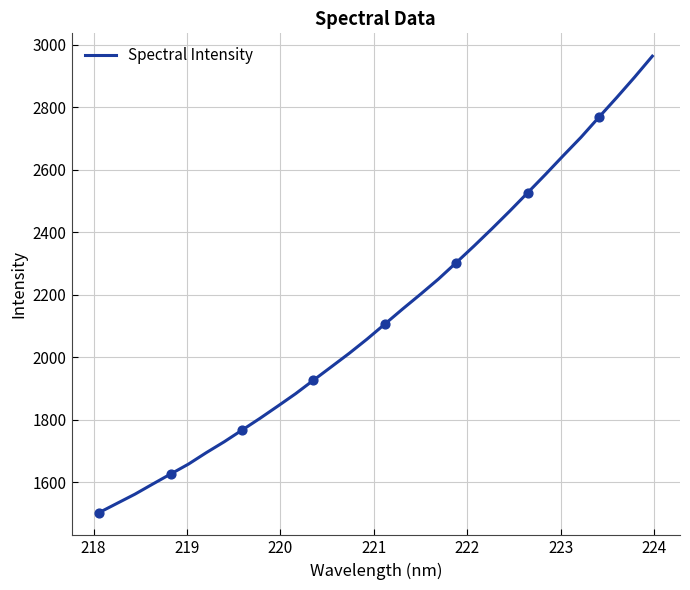

What is the minimum value shown in the chart?

1503.3